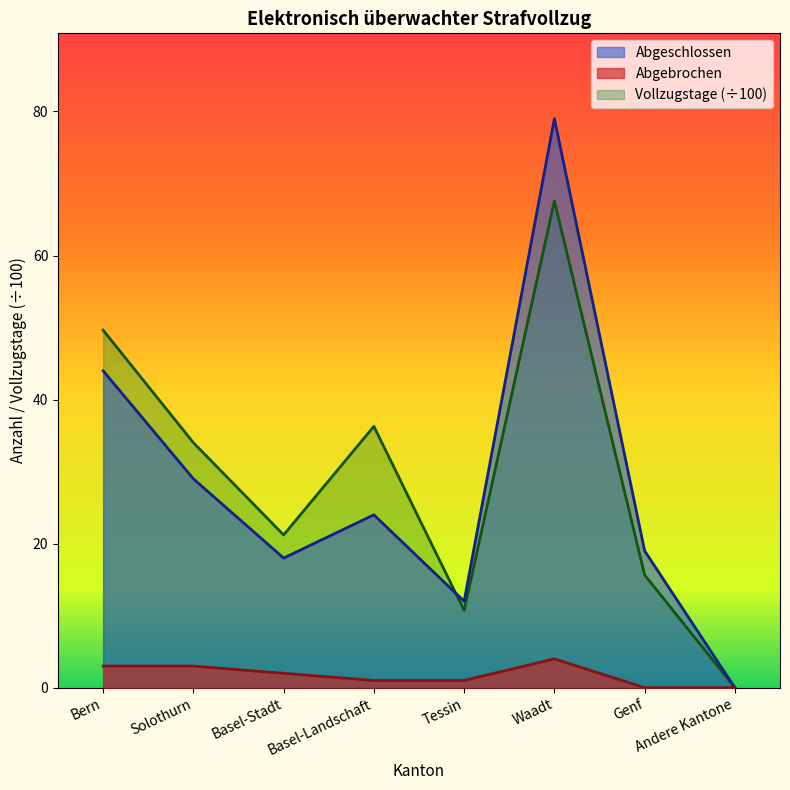

How many distinct data groups are displayed?

3